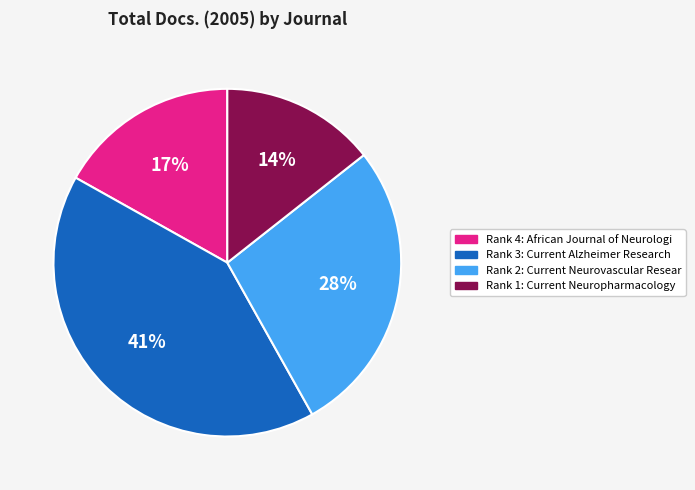

To the nearest percent, what is the difference between the largest and smallest slice percentages?

27%